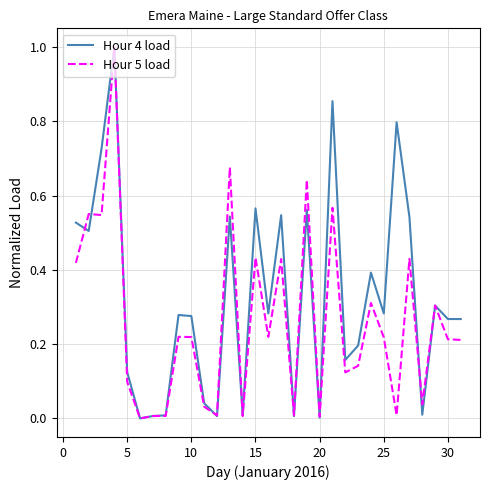

What are all the series names shown in the legend?

Hour 4 load, Hour 5 load